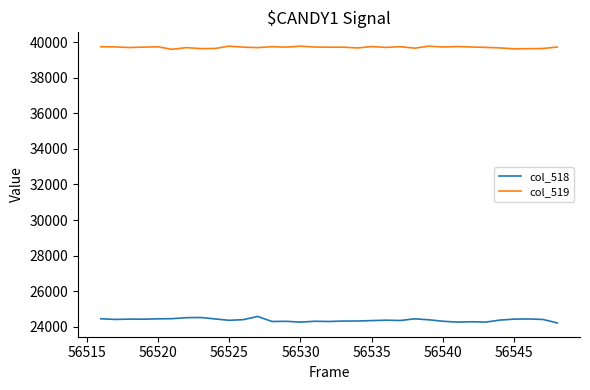

List the series in order of their overall mean, highest first.

col_519, col_518